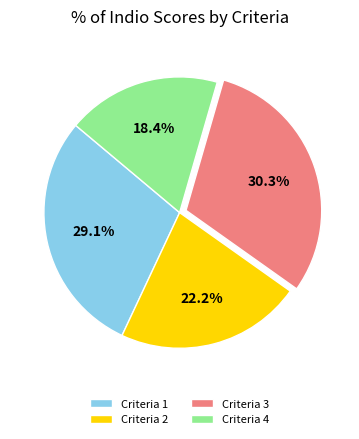

Which category has the biggest portion of the pie?

Criteria 3